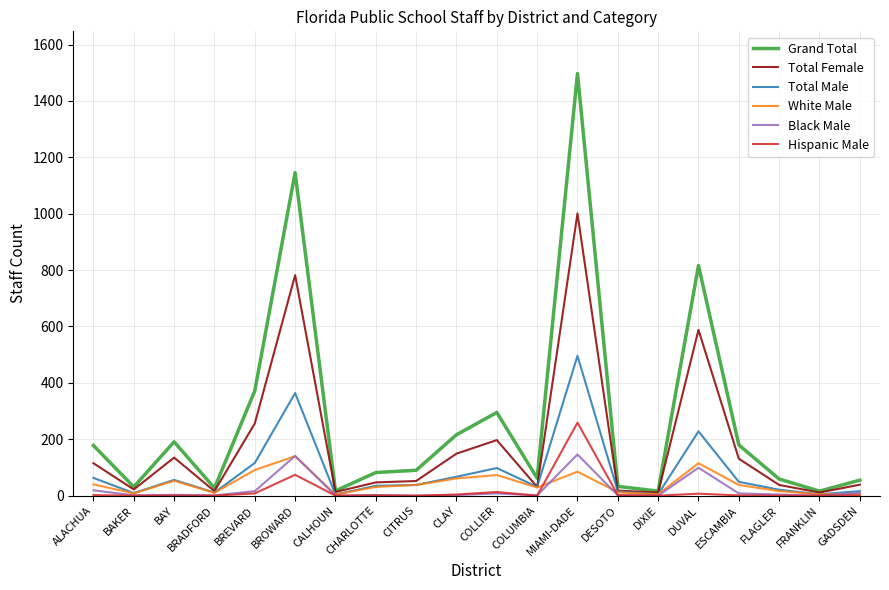

Where is Grand Total nearest to the value 756?

DUVAL